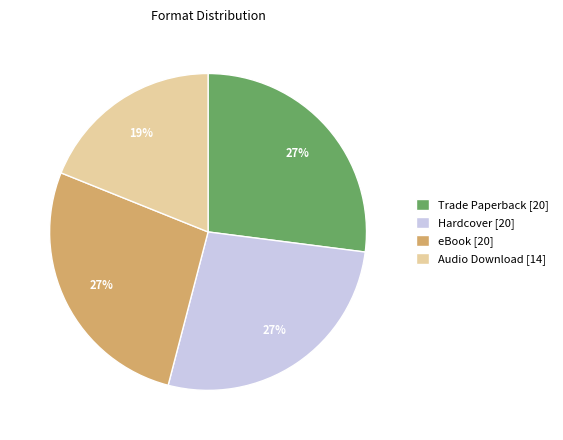

How many segments does this pie chart have?

4